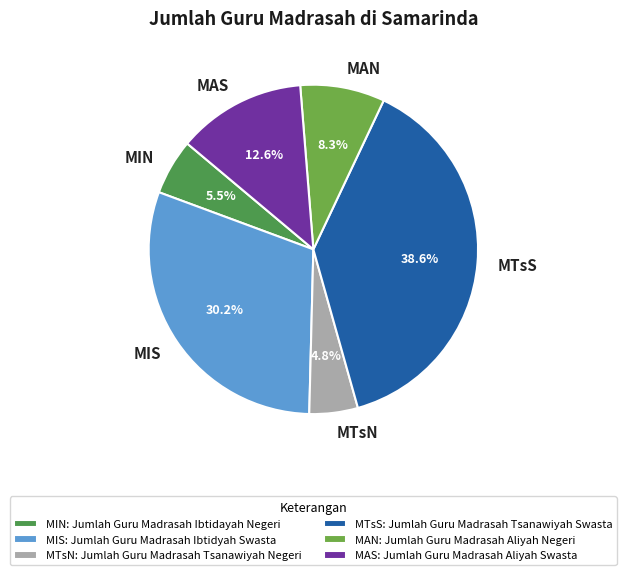

How many slices are in this pie chart?

6